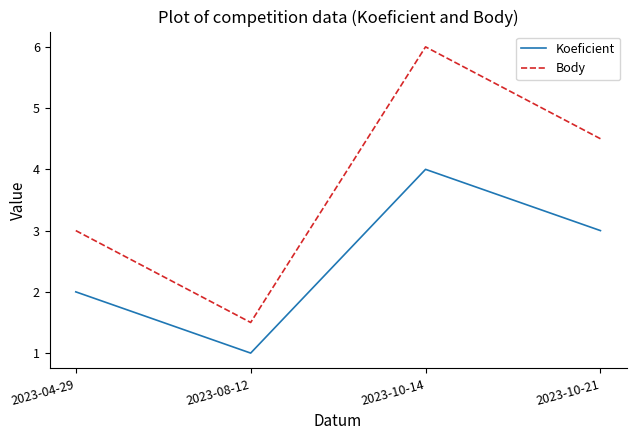

What value does the Body series have at 2023-10-14?

6.0